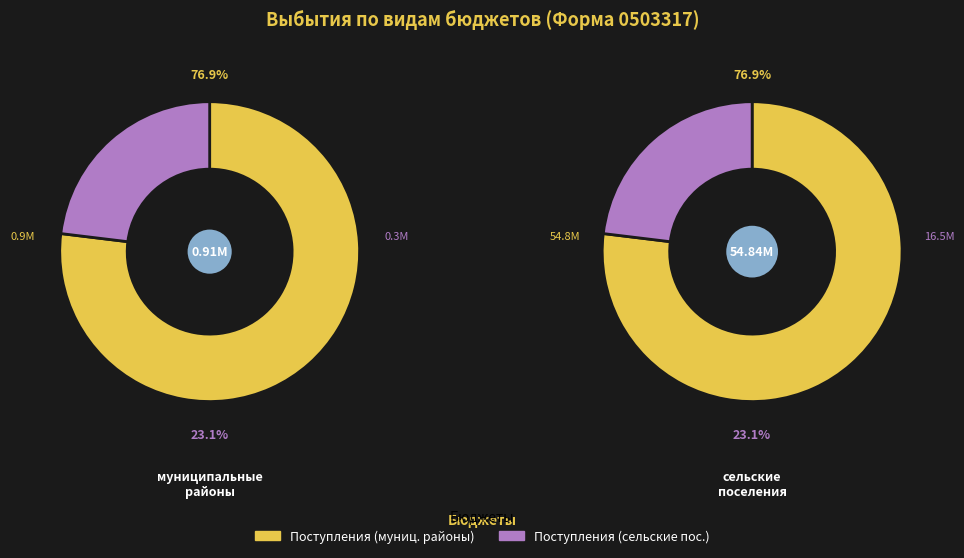

To the nearest percent, what is the combined percentage of 1 and 0?

100%